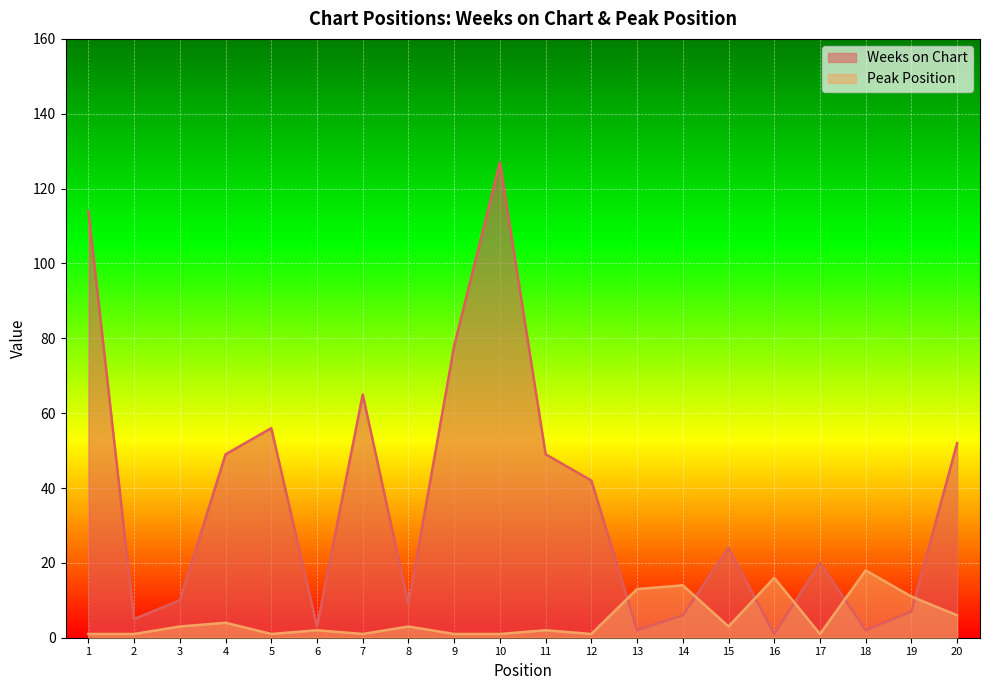

At 8, list the series in order from largest to smallest.

Weeks on Chart, Peak Position